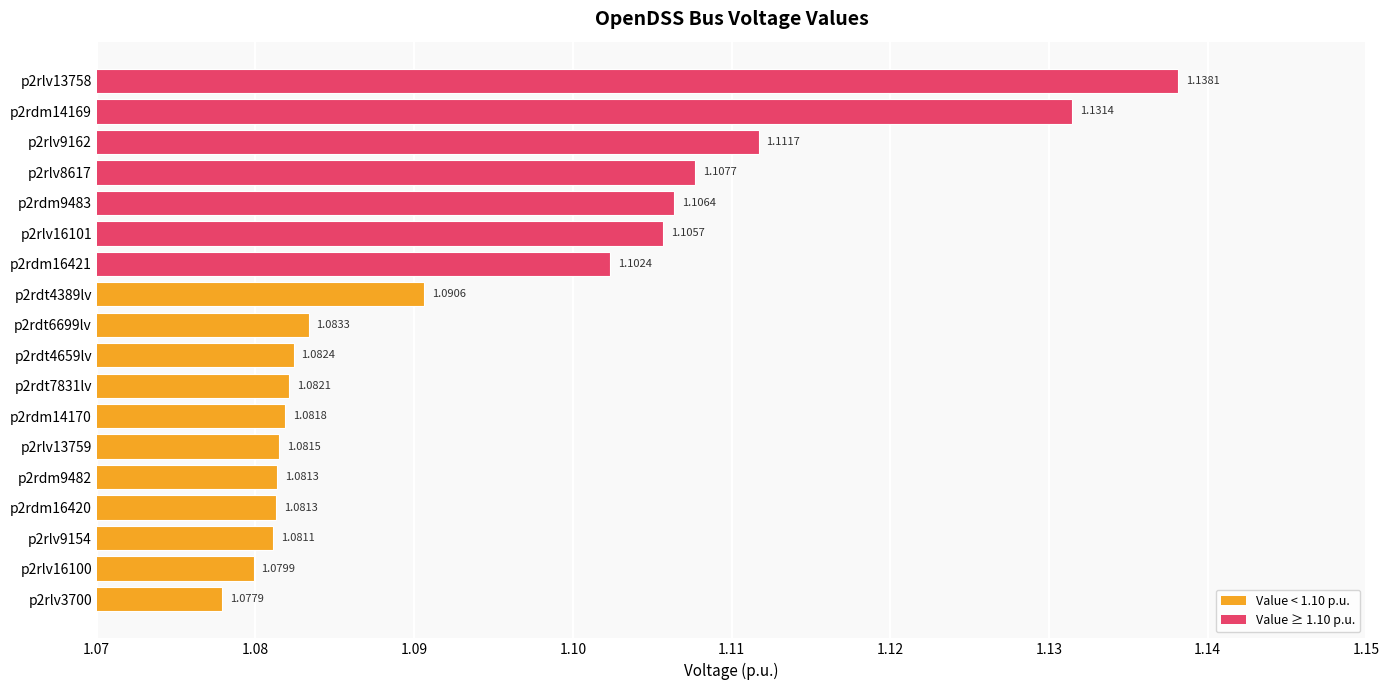

What is the sum of the values at p2rlv16100 and p2rdm14170?

2.2